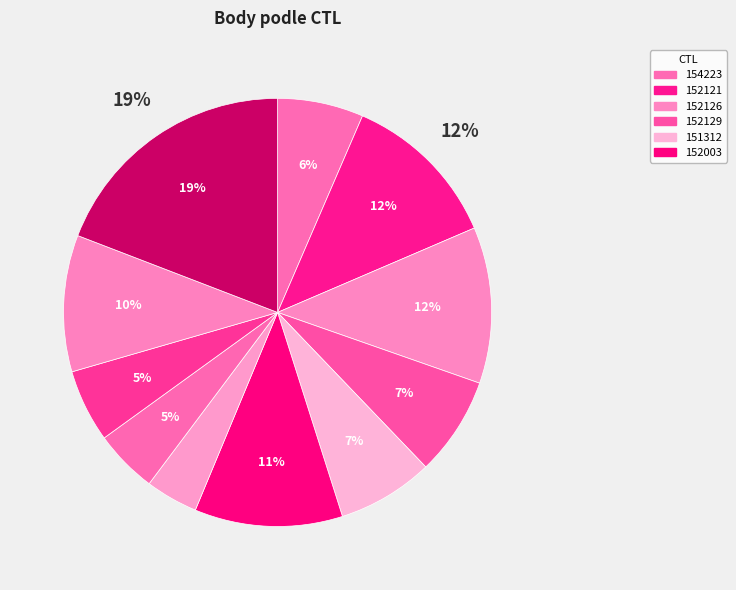

To the nearest percent, what portion does 152126 represent?

12%